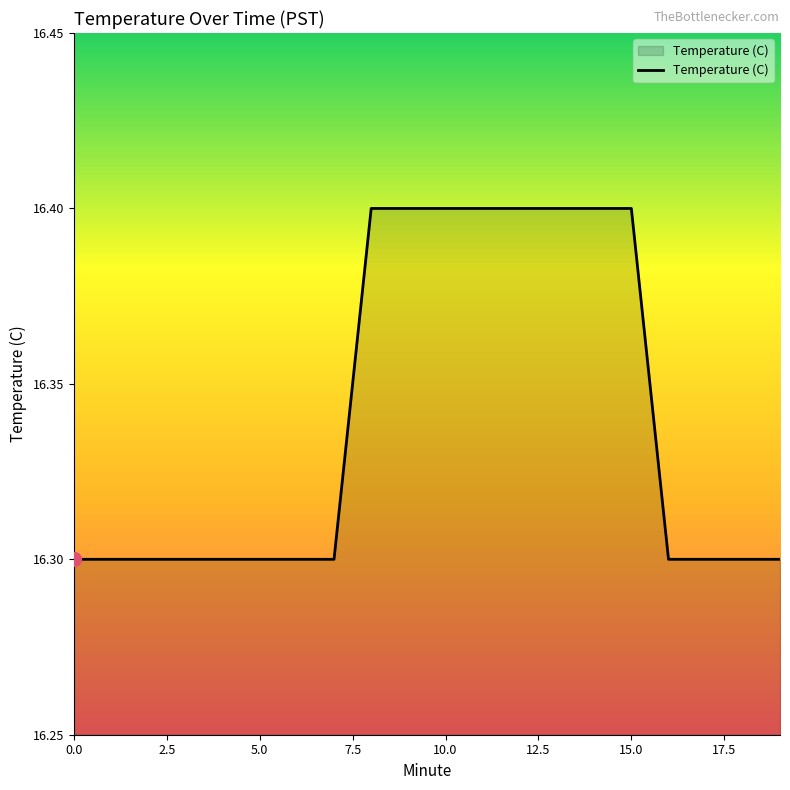

What is the greatest value displayed?

16.4